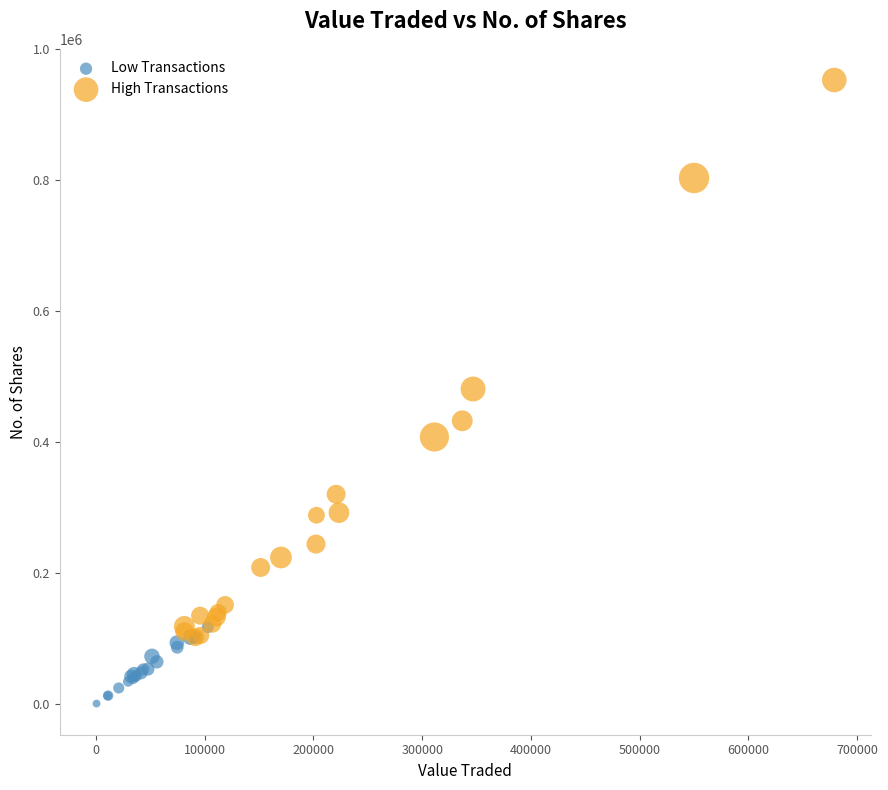

Which series has the largest Y range (max minus min)?

High Transactions